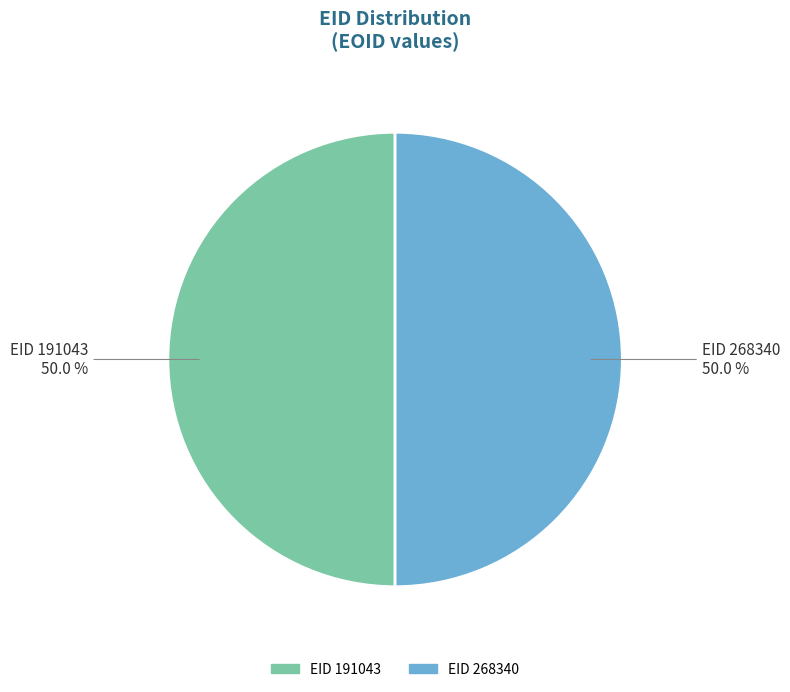

Count the number of slices in the pie.

2